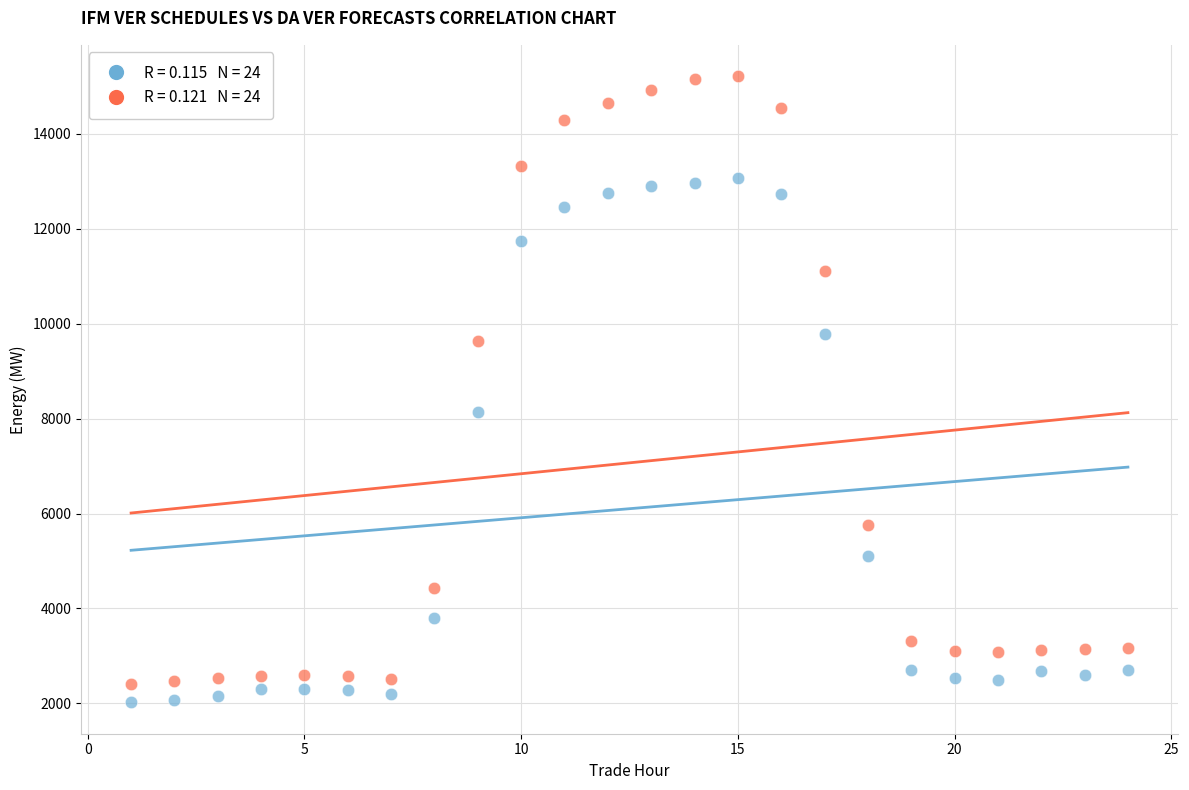

Across all series, what Y value is closest to 8615?

8137.9